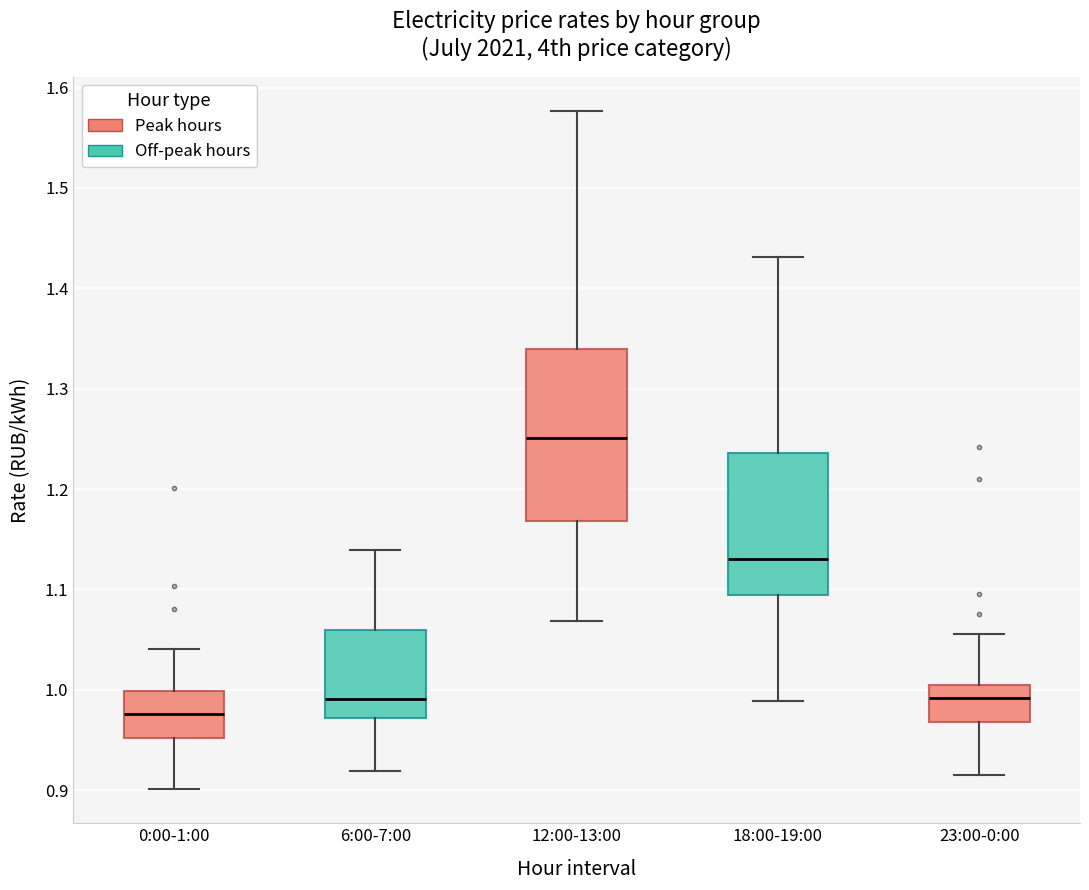

Reading left to right, read every box against the y-axis: the position of its median line, the range the box covers, and the ends of its whiskers. The values are not printed on the chart, so give them approximately, as read against the axis.

0:00-1:00: median 0.98, box 0.95 to 1.00, whiskers 0.90 to 1.04
6:00-7:00: median 0.99, box 0.97 to 1.06, whiskers 0.92 to 1.14
12:00-13:00: median 1.25, box 1.17 to 1.34, whiskers 1.07 to 1.58
18:00-19:00: median 1.13, box 1.09 to 1.24, whiskers 0.99 to 1.43
23:00-0:00: median 0.99, box 0.97 to 1.01, whiskers 0.91 to 1.06